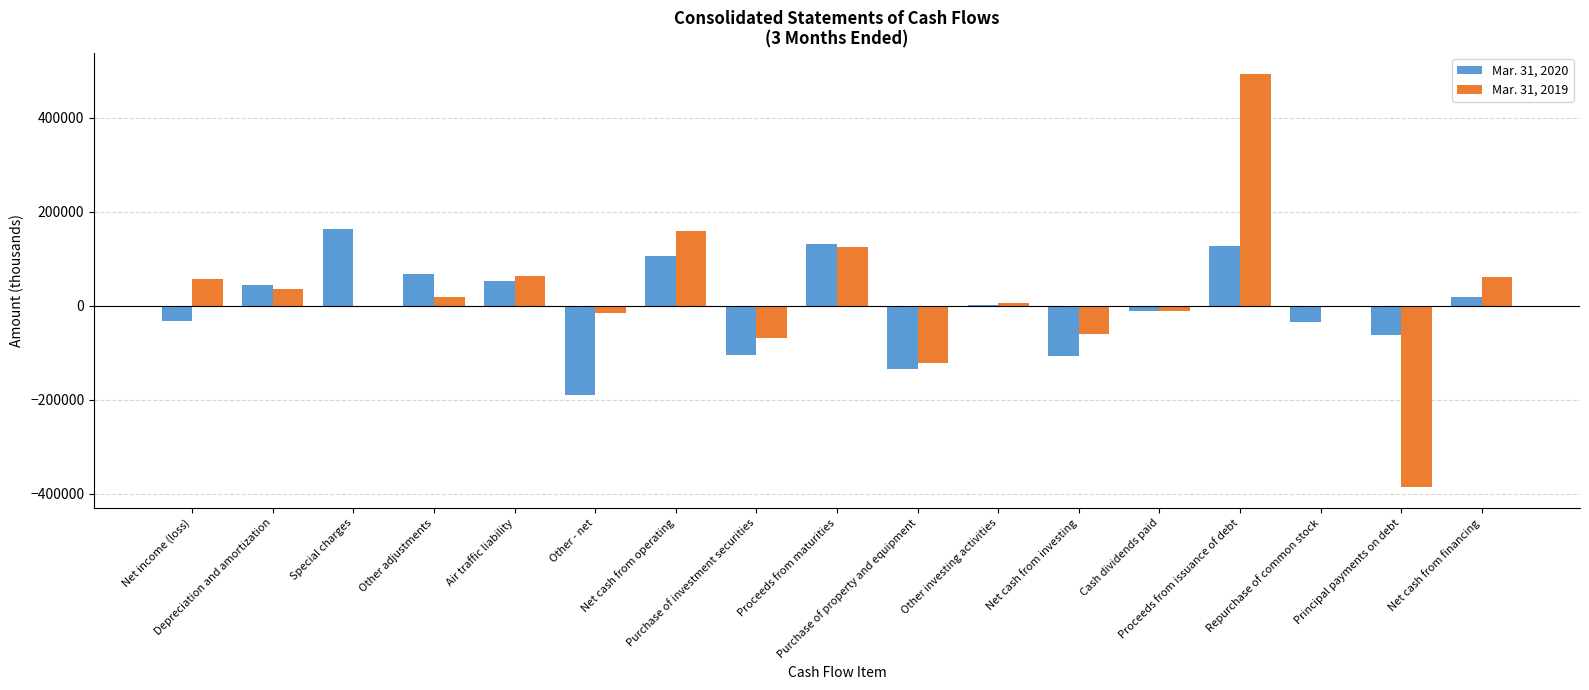

What is the difference between the highest and lowest values at Net income (loss)?

90133